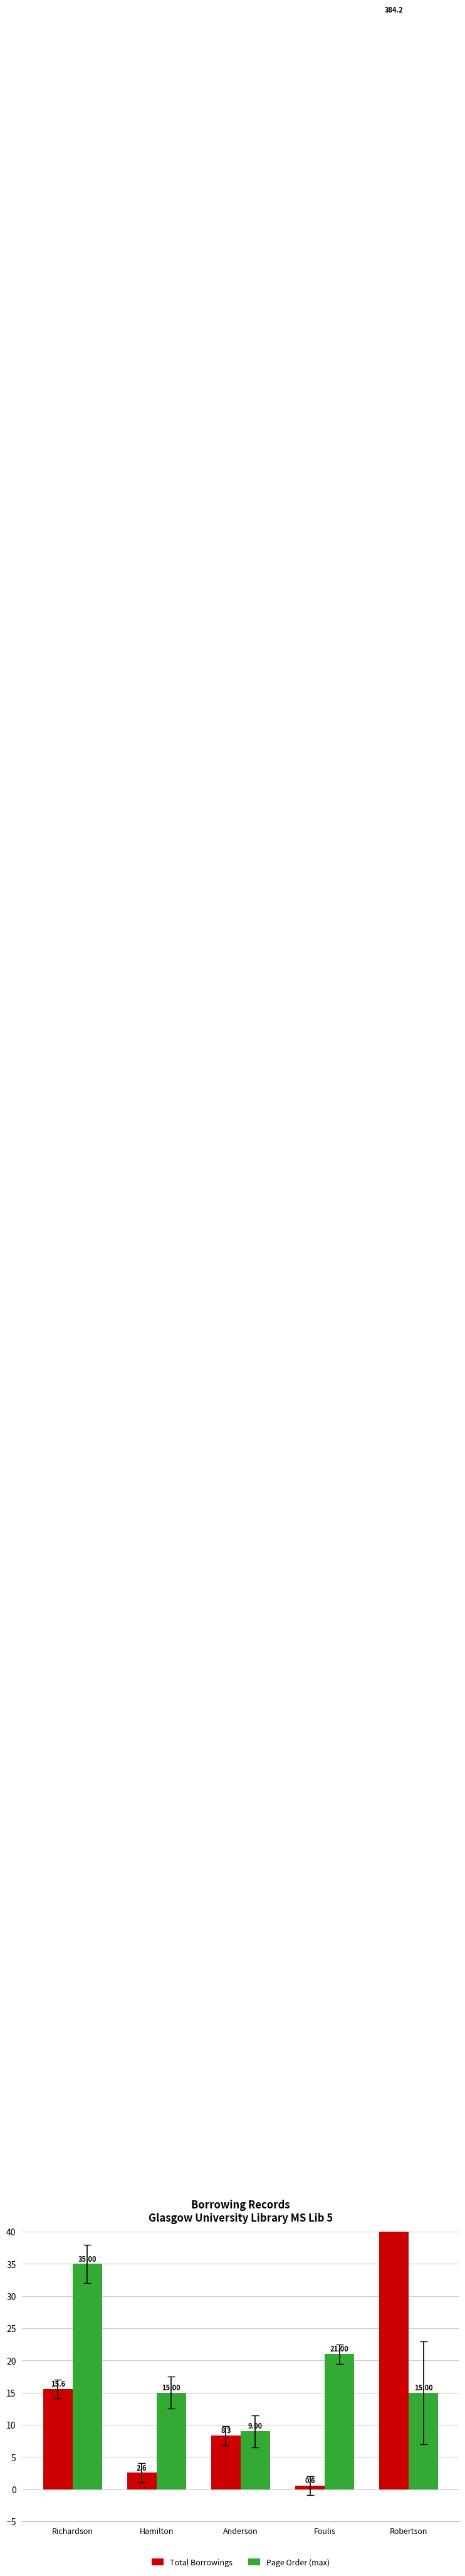

What is the sum of the Total Borrowings values at Richardson and Robertson?

399.8